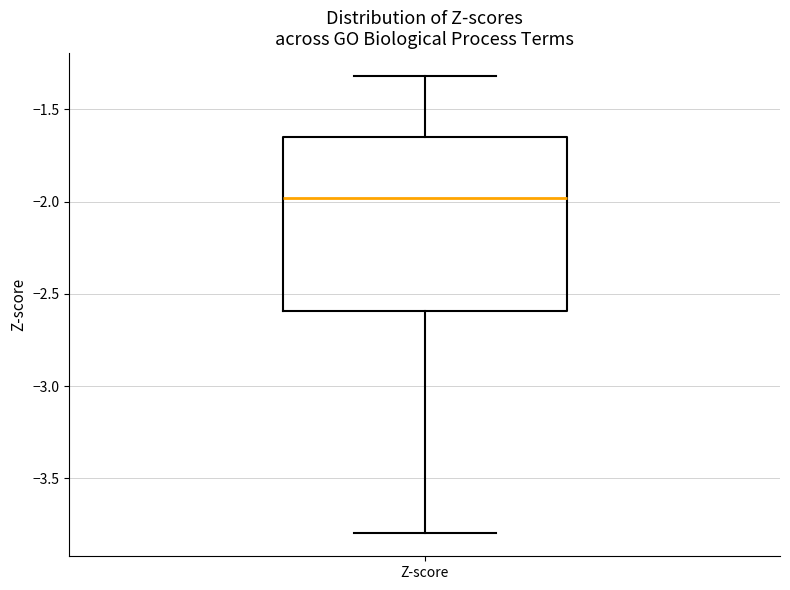

Where is the upper edge of the box for Z-score on the y-axis? The values are not printed on the chart, so give them approximately, as read against the axis.

-1.65